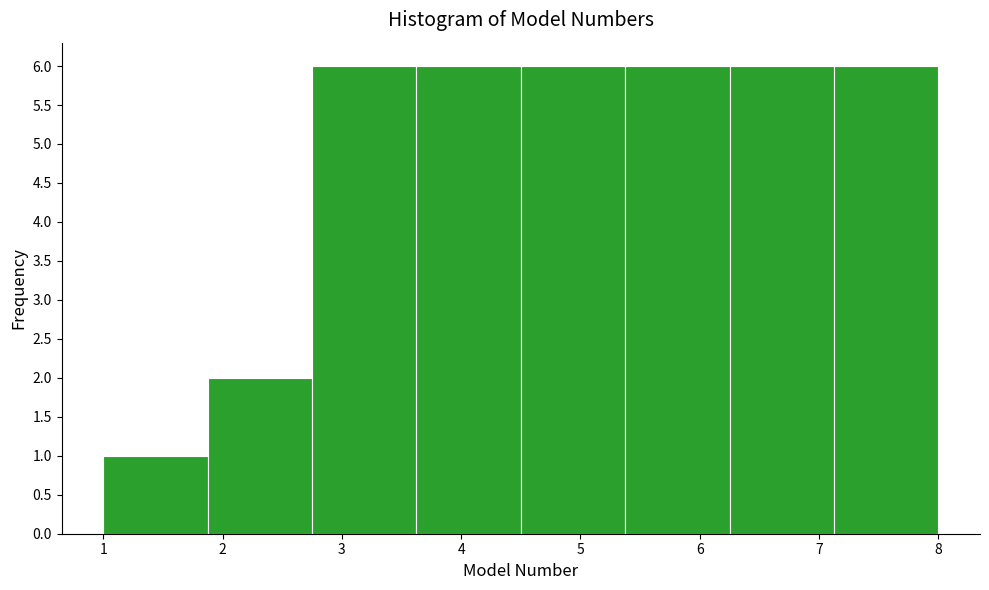

How tall is the bar that spans 7.1 to 8.0 on the x-axis? Neither the bar edges nor the heights are printed on the chart, so give them approximately, as read against the axes.

6